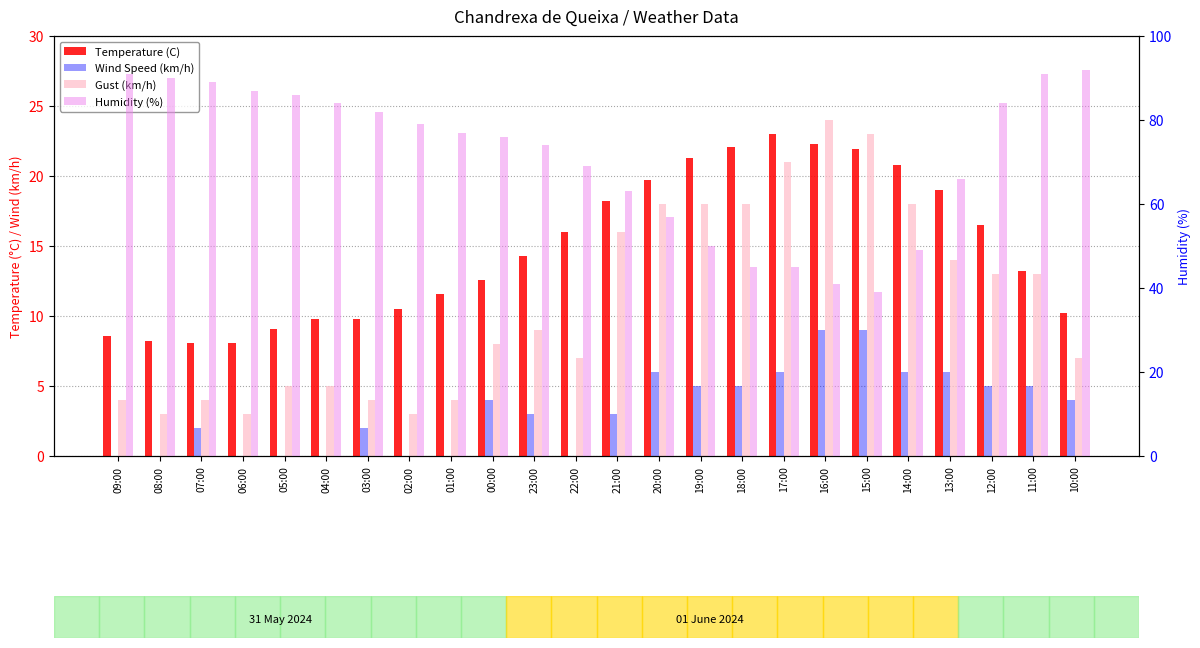

Reading right to left, what are all the values shown in this chart?

Temperature (C): 10:00=10.2	11:00=13.2	12:00=16.5	13:00=19.0	14:00=20.8	15:00=21.9	16:00=22.3	17:00=23.0	18:00=22.1	19:00=21.3	20:00=19.7	21:00=18.2	22:00=16.0	23:00=14.3	00:00=12.6	01:00=11.6	02:00=10.5	03:00=9.8	04:00=9.8	05:00=9.1	06:00=8.1	07:00=8.1	08:00=8.2	09:00=8.6
Wind Speed (km/h): 10:00=4.0	11:00=5.0	12:00=5.0	13:00=6.0	14:00=6.0	15:00=9.0	16:00=9.0	17:00=6.0	18:00=5.0	19:00=5.0	20:00=6.0	21:00=3.0	22:00=0.0	23:00=3.0	00:00=4.0	01:00=0.0	02:00=0.0	03:00=2.0	04:00=0.0	05:00=0.0	06:00=0.0	07:00=2.0	08:00=0.0	09:00=0.0
Gust (km/h): 10:00=7.0	11:00=13.0	12:00=13.0	13:00=14.0	14:00=18.0	15:00=23.0	16:00=24.0	17:00=21.0	18:00=18.0	19:00=18.0	20:00=18.0	21:00=16.0	22:00=7.0	23:00=9.0	00:00=8.0	01:00=4.0	02:00=3.0	03:00=4.0	04:00=5.0	05:00=5.0	06:00=3.0	07:00=4.0	08:00=3.0	09:00=4.0
Humidity (%): 10:00=92.0	11:00=91.0	12:00=84.0	13:00=66.0	14:00=49.0	15:00=39.0	16:00=41.0	17:00=45.0	18:00=45.0	19:00=50.0	20:00=57.0	21:00=63.0	22:00=69.0	23:00=74.0	00:00=76.0	01:00=77.0	02:00=79.0	03:00=82.0	04:00=84.0	05:00=86.0	06:00=87.0	07:00=89.0	08:00=90.0	09:00=91.0